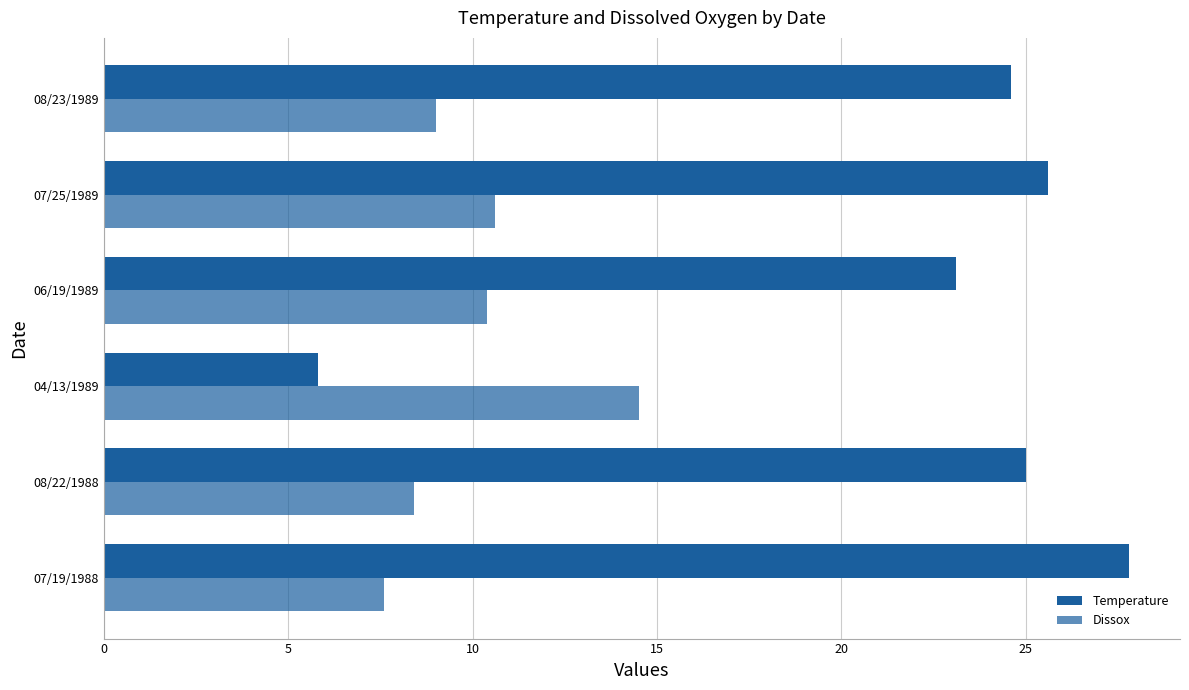

Which series has the largest range (max minus min)?

Temperature